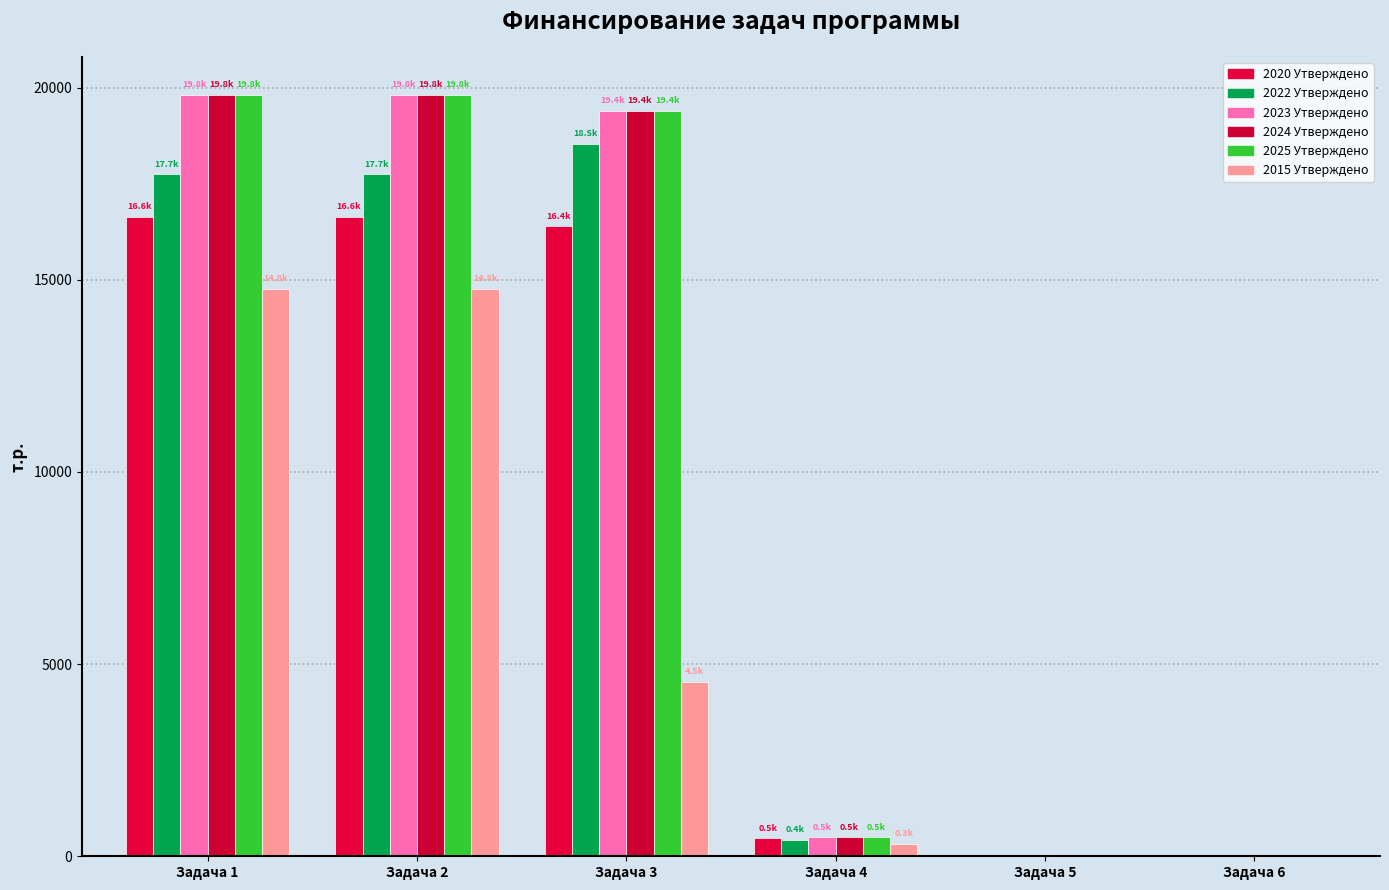

What is the approximate value of 2020 Утверждено at Задача 1?

16634.9